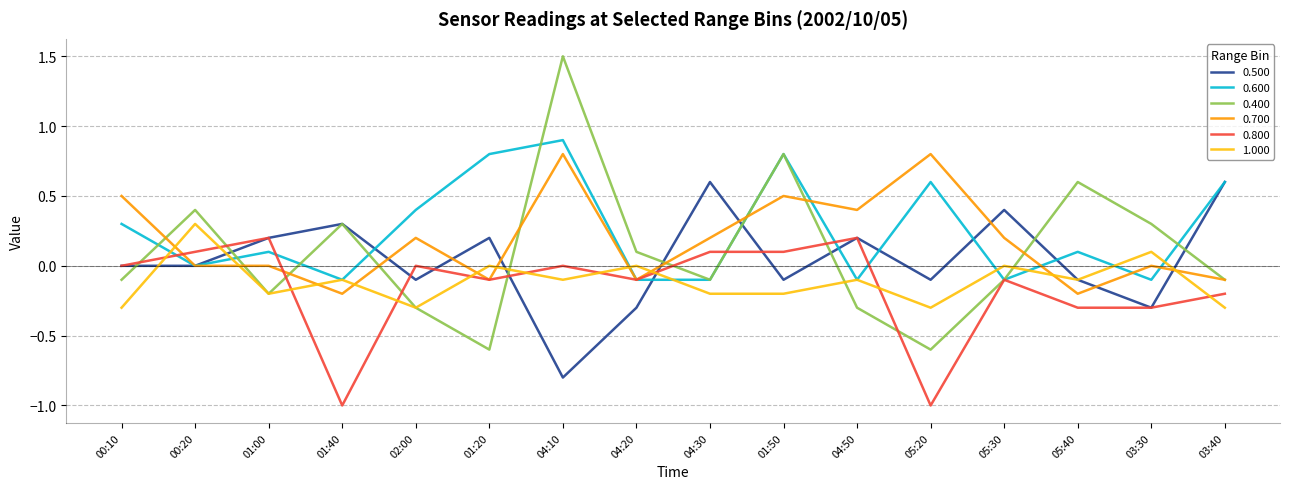

Between which two adjacent categories do 1.000 and 0.800 first intersect?

00:10 and 00:20